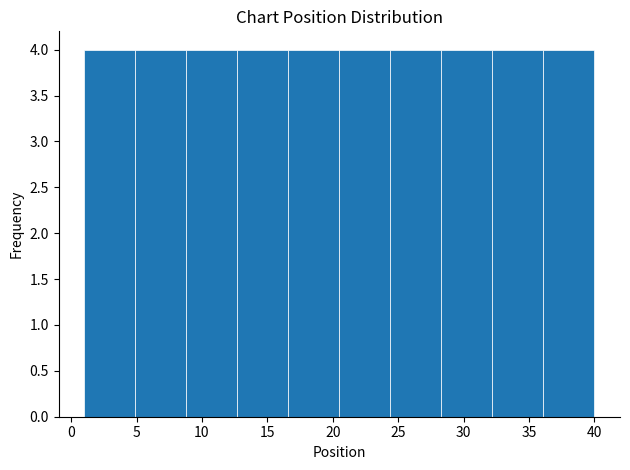

How tall is the bar that spans 28.3 to 32.2 on the x-axis? Neither the bar edges nor the heights are printed on the chart, so give them approximately, as read against the axes.

4